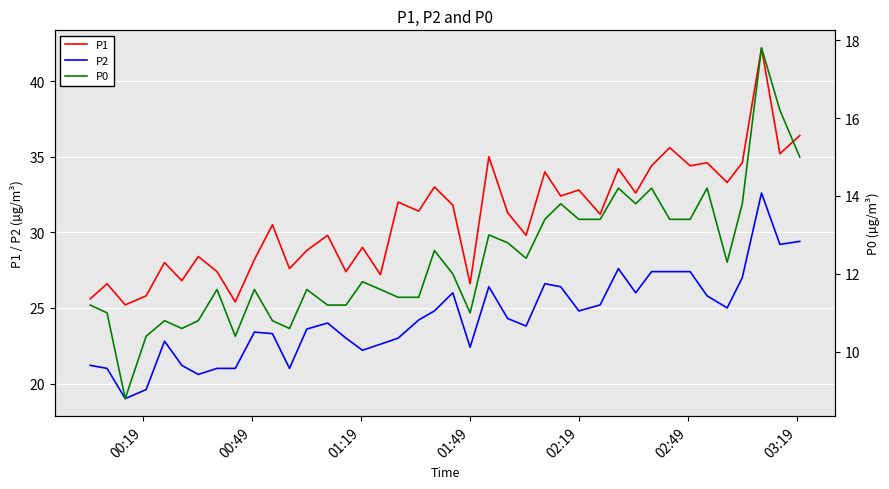

What is the lowest value of the P1 series?

25.2